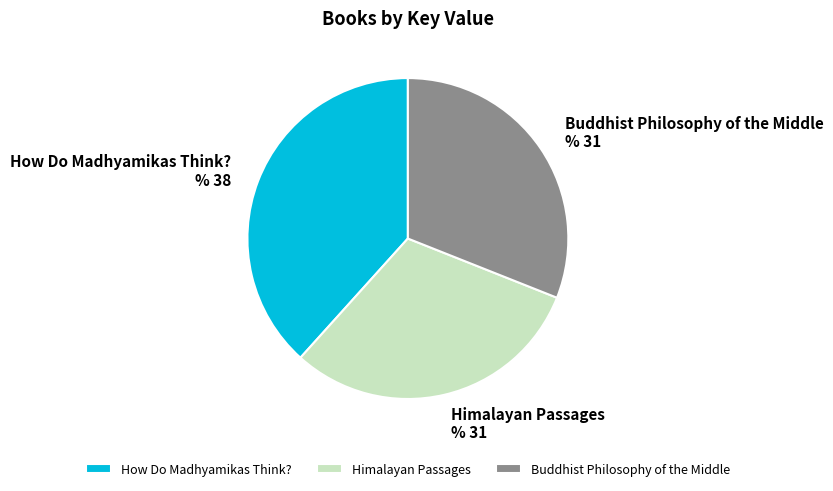

What is the largest slice in the pie chart?

How Do Madhyamikas Think?